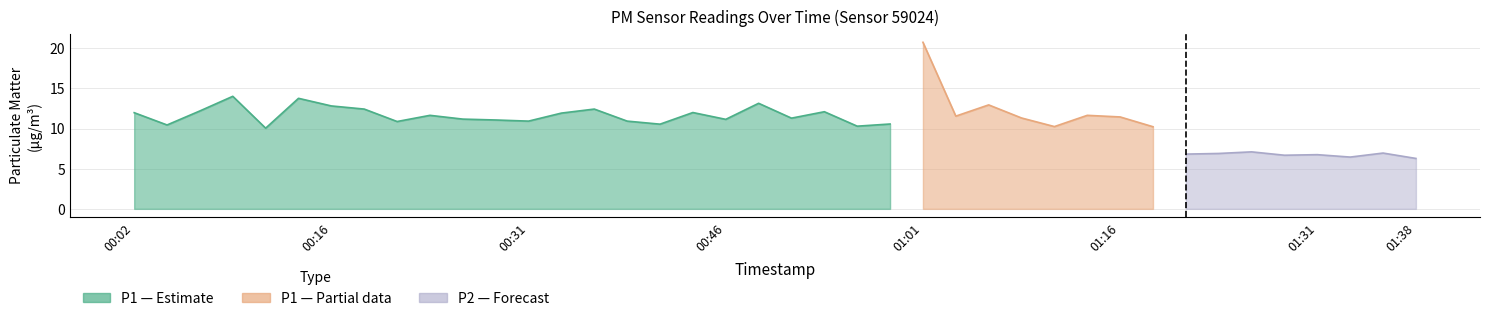

Which series has the largest total across all categories?

P1